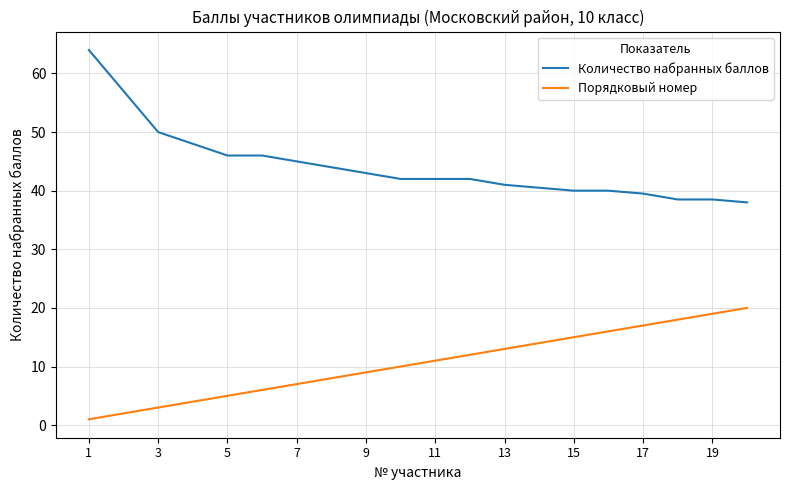

True or false: Порядковый номер and Количество набранных баллов cross at least once.

False